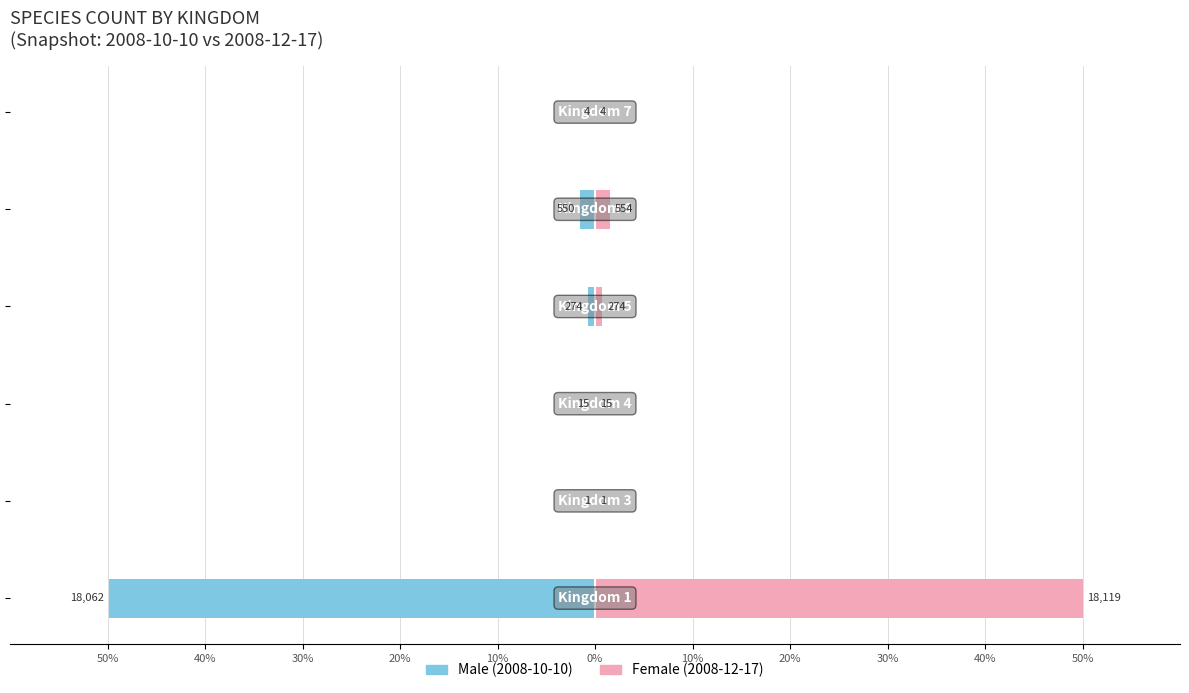

What position from the left is 40%?

2